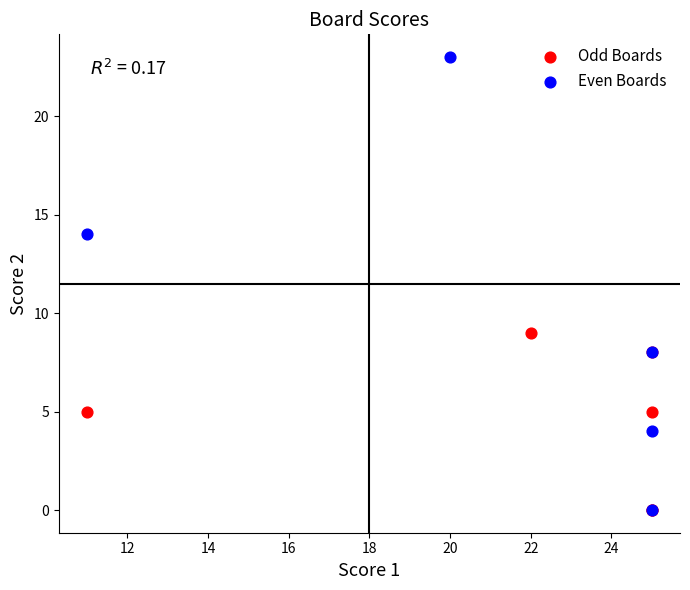

Which series has the largest Y range (max minus min)?

Even Boards